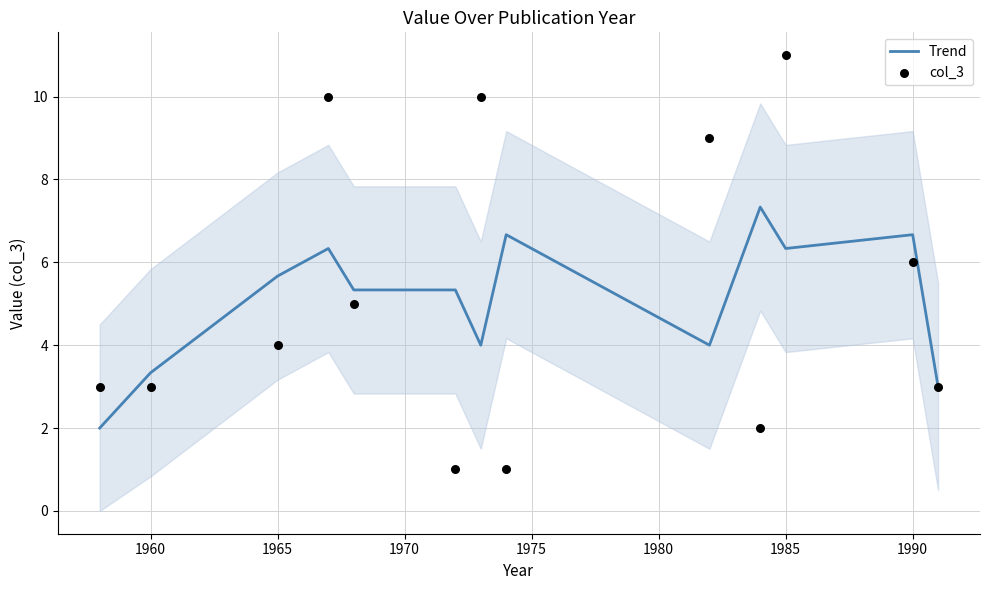

The Trend series shows 9.7 at 1985. True or false?

False